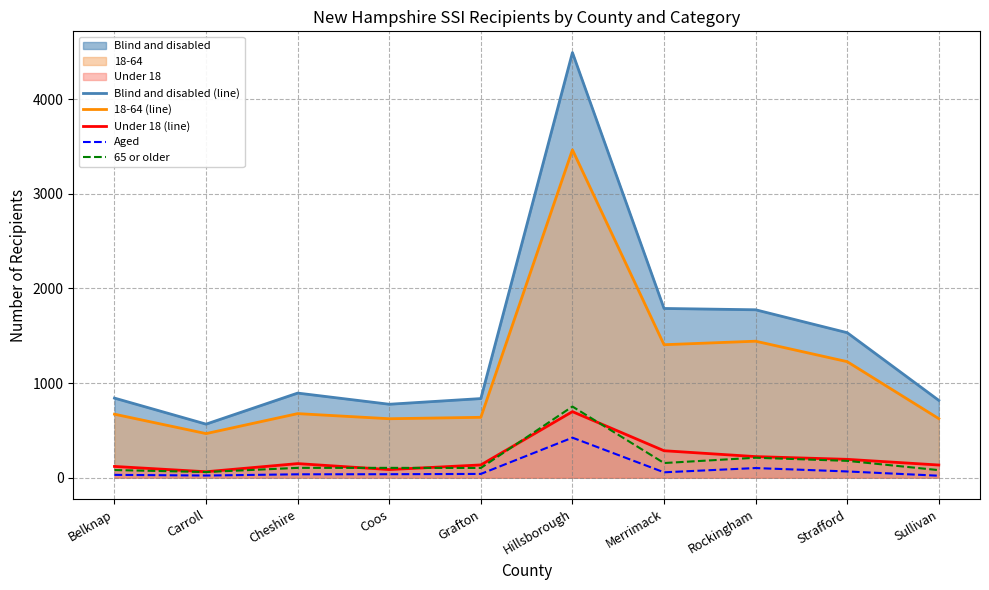

How many distinct data groups are displayed?

5